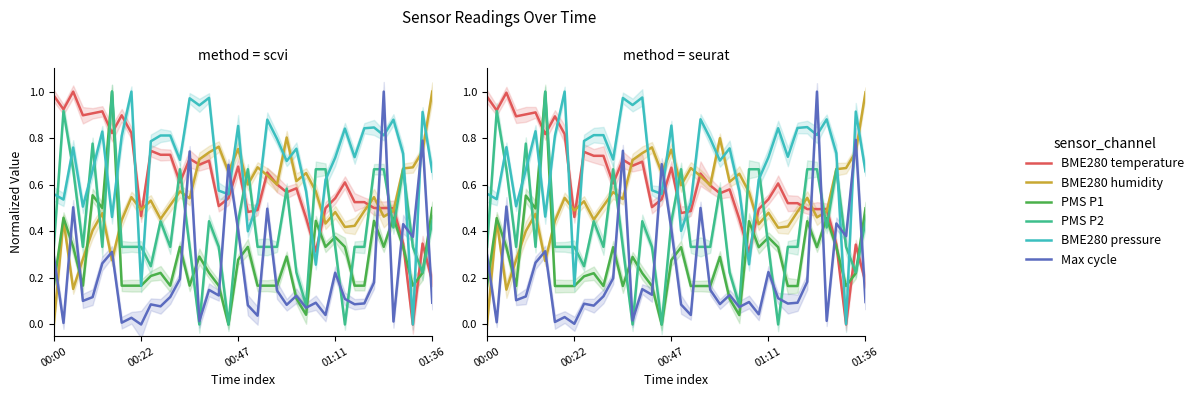

Which series has the largest total across all categories?

BME280_pressure_norm